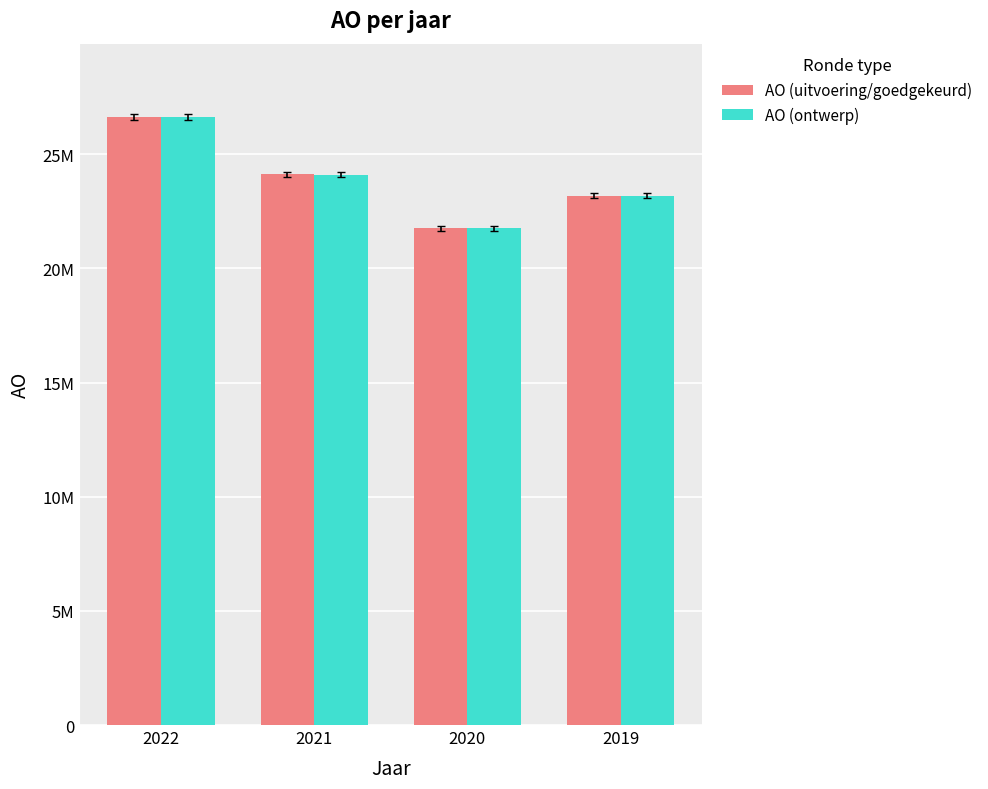

What is the sum of the AO (uitvoering/goedgekeurd) values at 2020 and 2021?

45877576